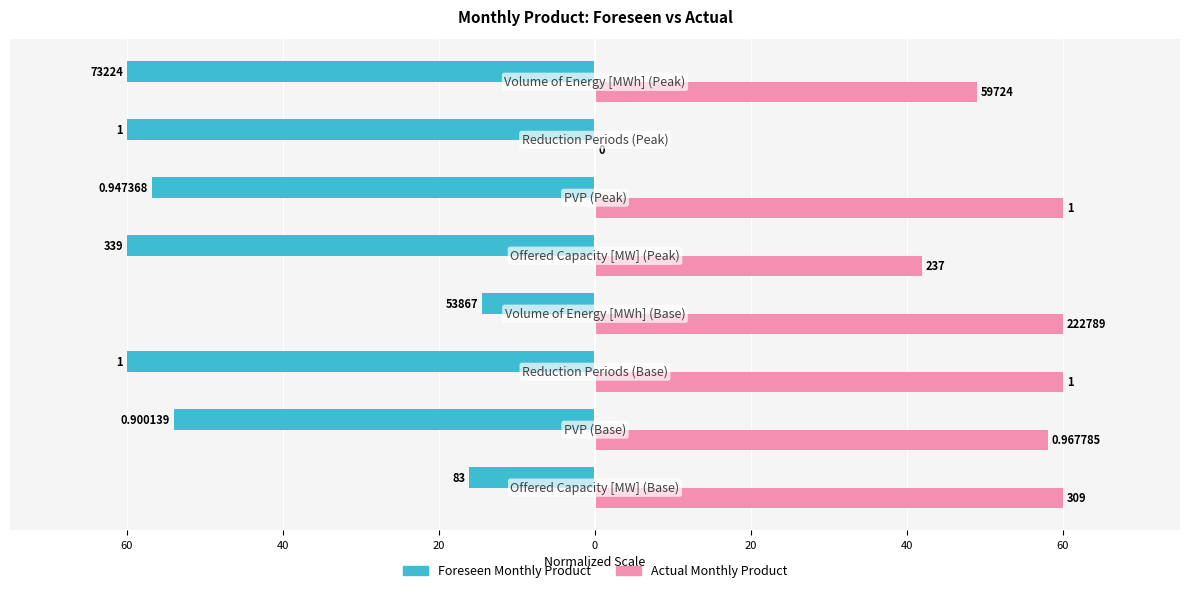

What are all the series names shown in the legend?

Foreseen Monthly Product, Actual Monthly Product